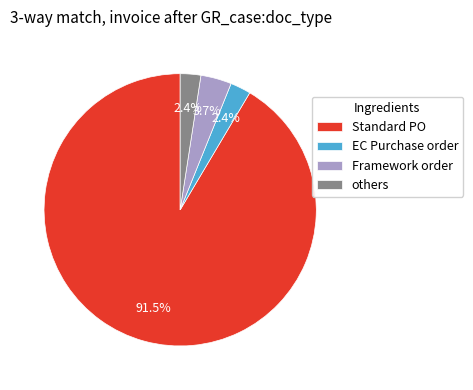

Is Standard PO the majority of the pie?

Yes